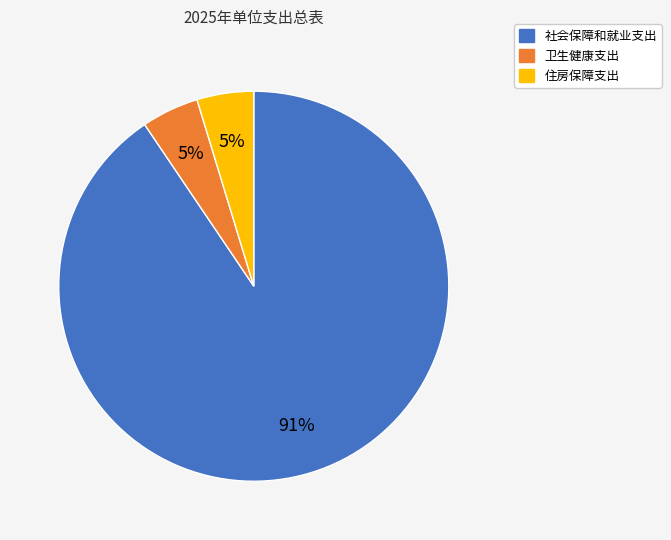

How many slices are in this pie chart?

3